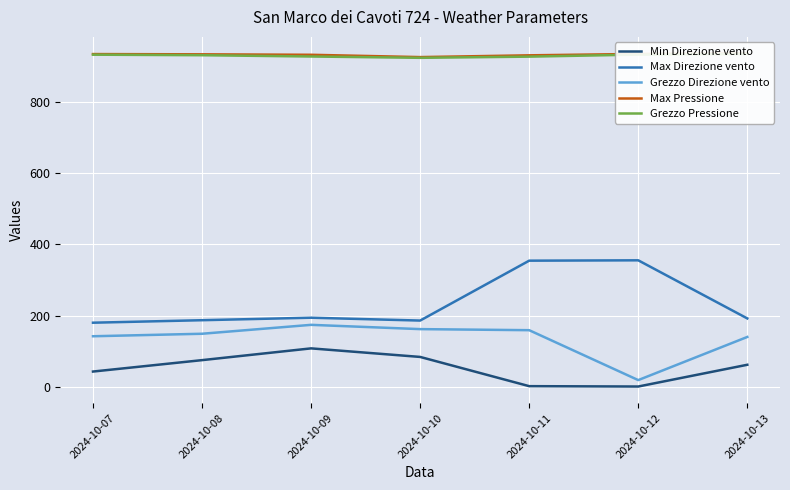

What is the spread (max minus min) of values at 2024-10-07?

890.5